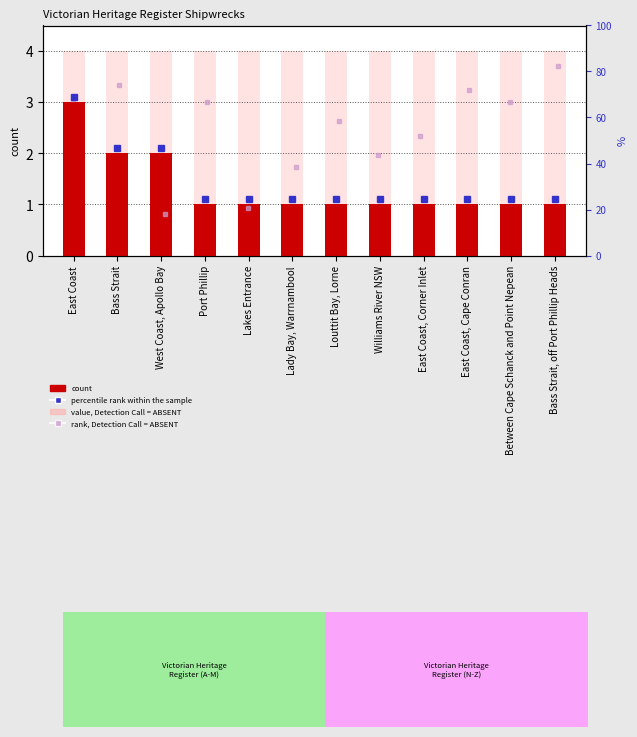

Reading left to right, transcribe all the data shown in this chart.

count: East Coast=3	Bass Strait=2	West Coast, Apollo Bay=2	Port Phillip=1	Lakes Entrance=1	Lady Bay, Warrnambool=1	Louttit Bay, Lorne=1	Williams River NSW=1	East Coast, Corner Inlet=1	East Coast, Cape Conran=1	Between Cape Schanck and Point Nepean=1	Bass Strait, off Port Phillip Heads=1
value, Detection Call = ABSENT: East Coast=4	Bass Strait=4	West Coast, Apollo Bay=4	Port Phillip=4	Lakes Entrance=4	Lady Bay, Warrnambool=4	Louttit Bay, Lorne=4	Williams River NSW=4	East Coast, Corner Inlet=4	East Coast, Cape Conran=4	Between Cape Schanck and Point Nepean=4	Bass Strait, off Port Phillip Heads=4